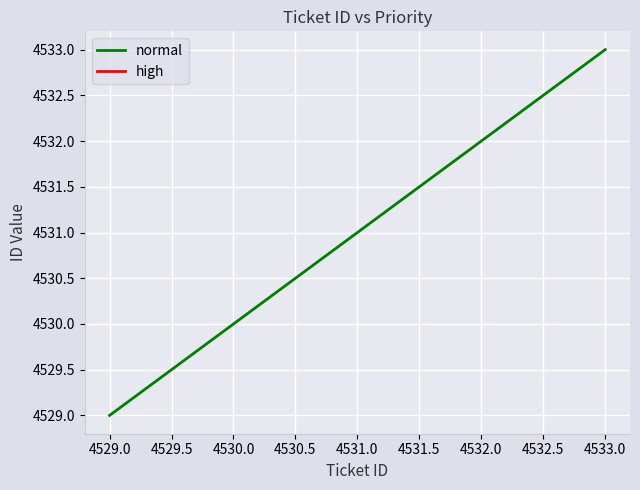

At which label does normal reach its peak?

4533.0